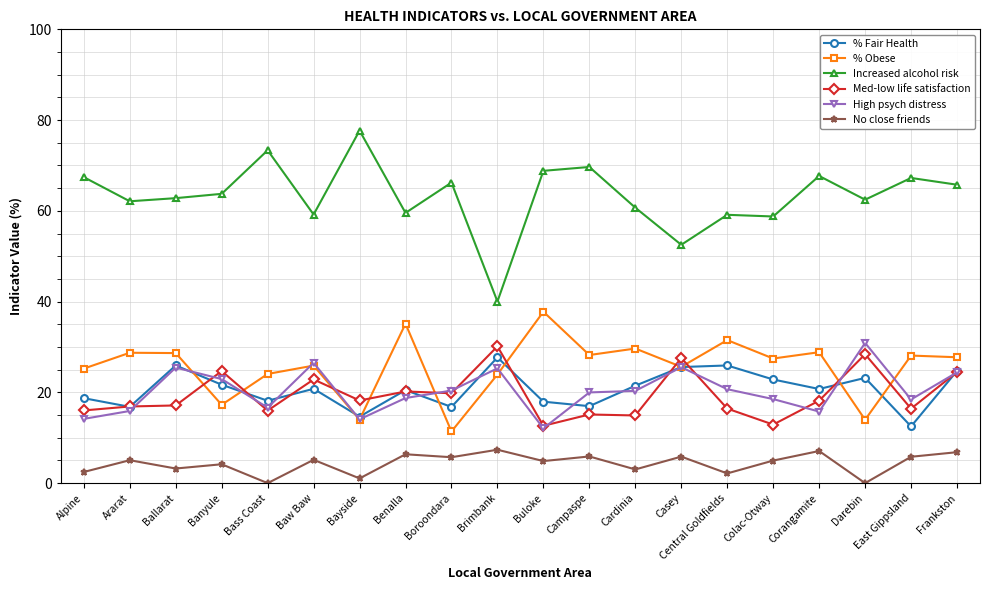

How many distinct data groups are displayed?

6